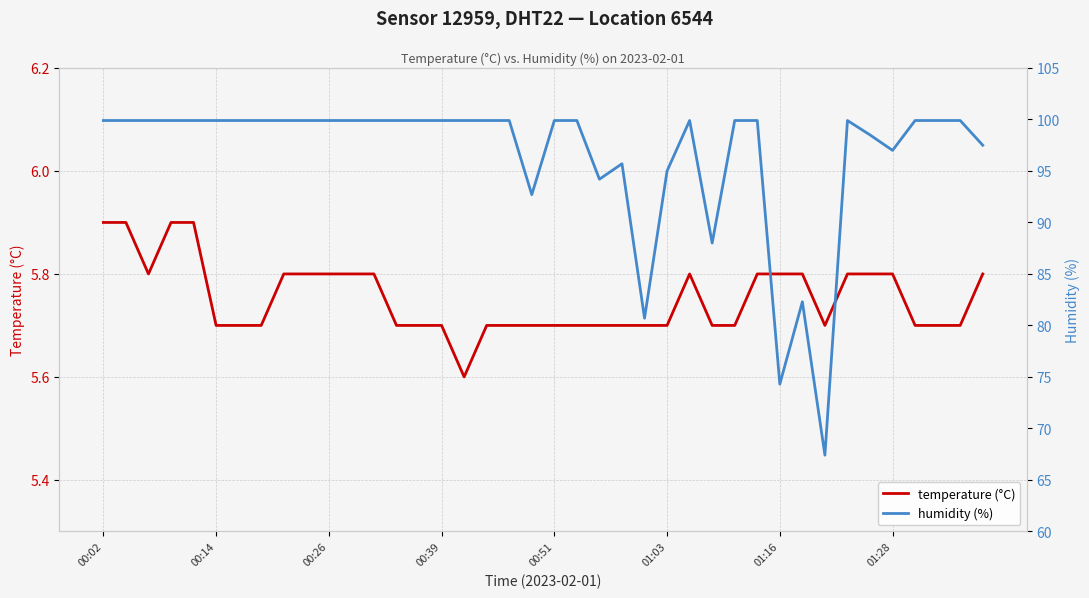

At 8, list the series in order from largest to smallest.

humidity (%), temperature (°C)